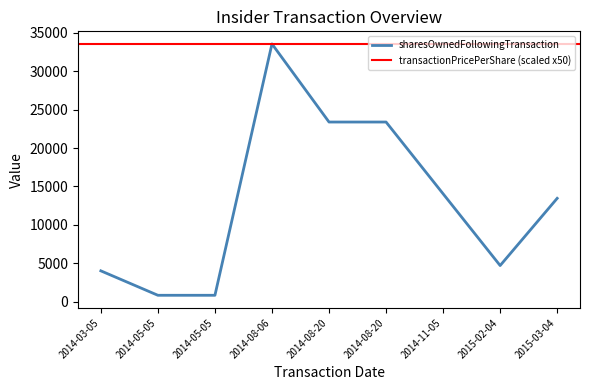

Reading left to right, list all the values displayed in this chart.

2014-03-05=4011	2014-05-05=829	2014-05-05=829	2014-08-06=33552	2014-08-20=23382	2014-08-20=23382	2014-11-05=14041	2015-02-04=4700	2015-03-04=13450